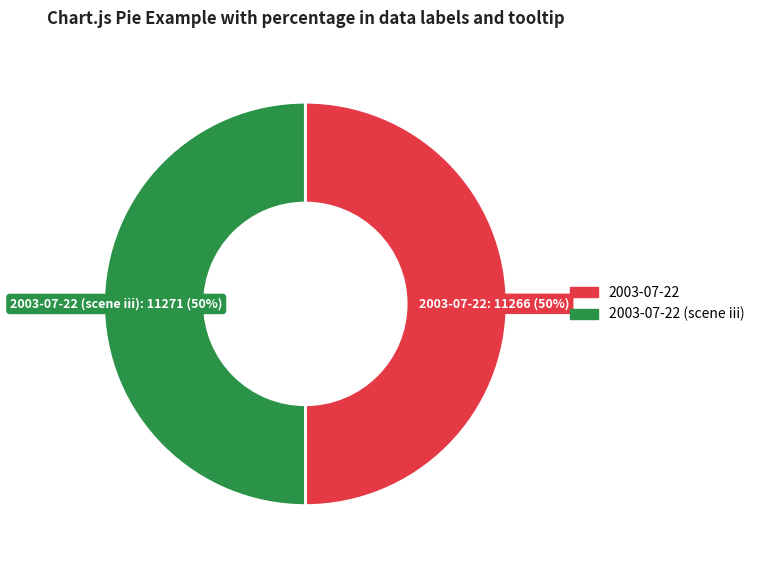

To the nearest percent, what is the average slice percentage?

50%